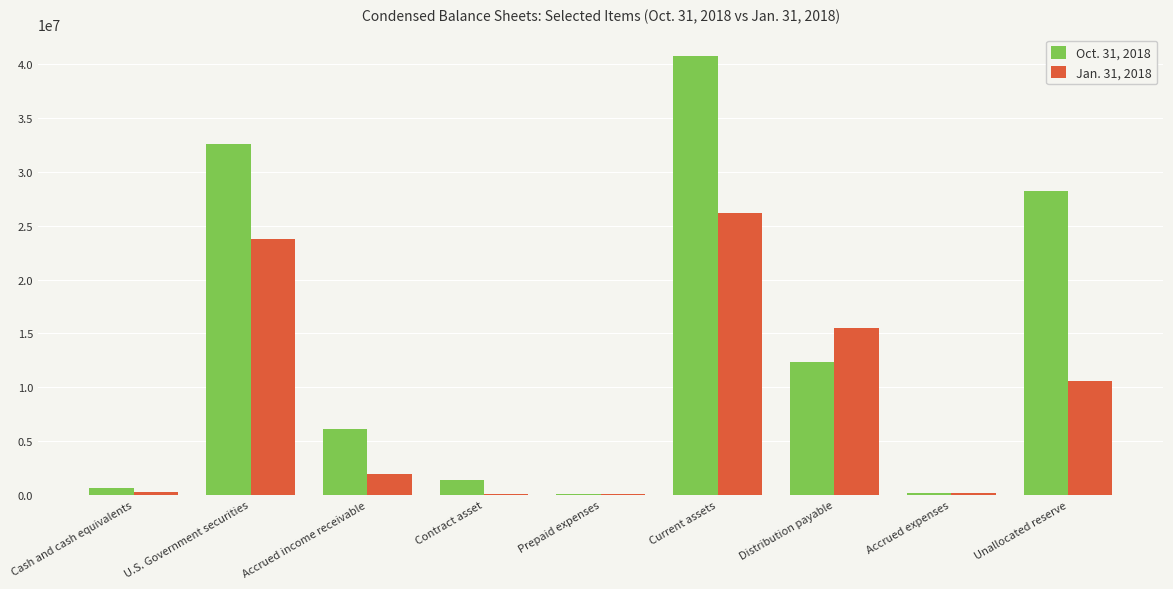

What is the sum of the Oct. 31, 2018 values at Accrued income receivable and Contract asset?

7473863